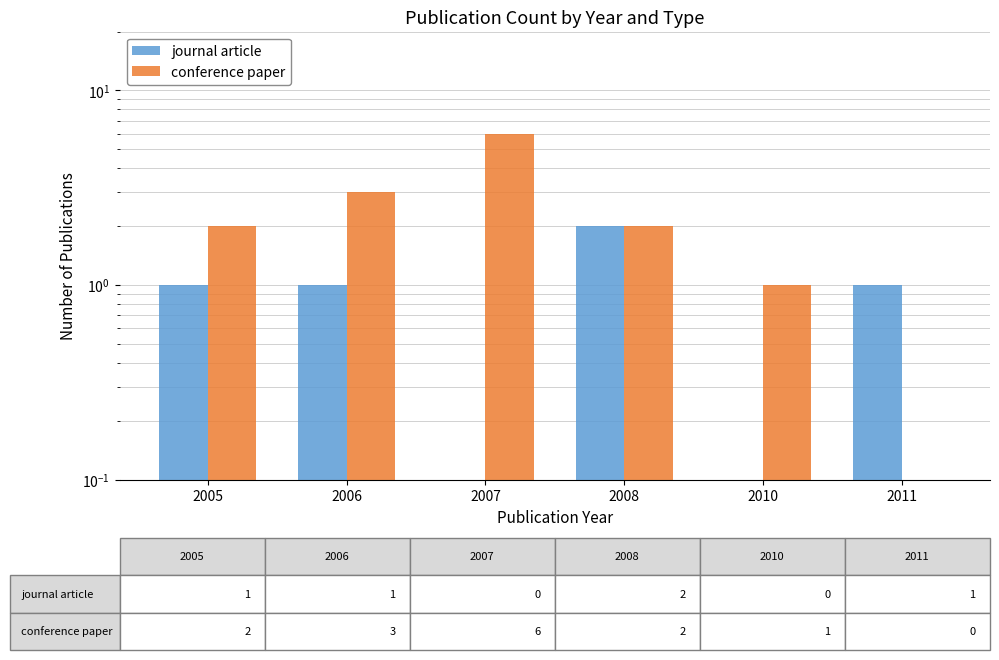

Does the chart contain stacked bars?

No